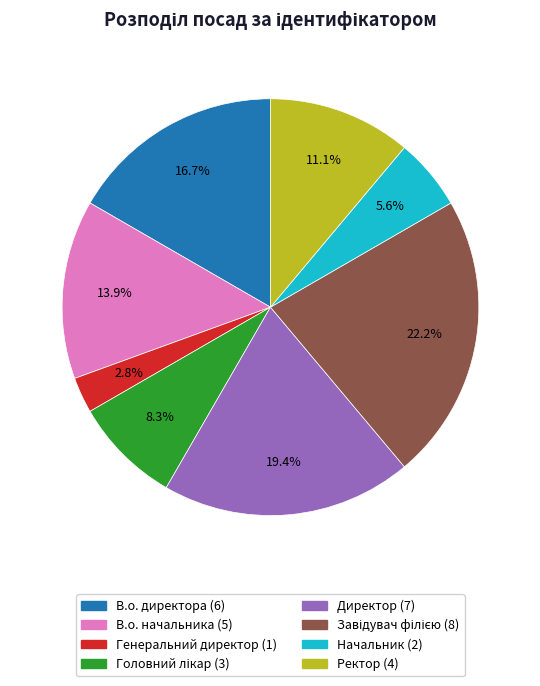

What is the smallest slice in the pie chart?

Генеральний директор